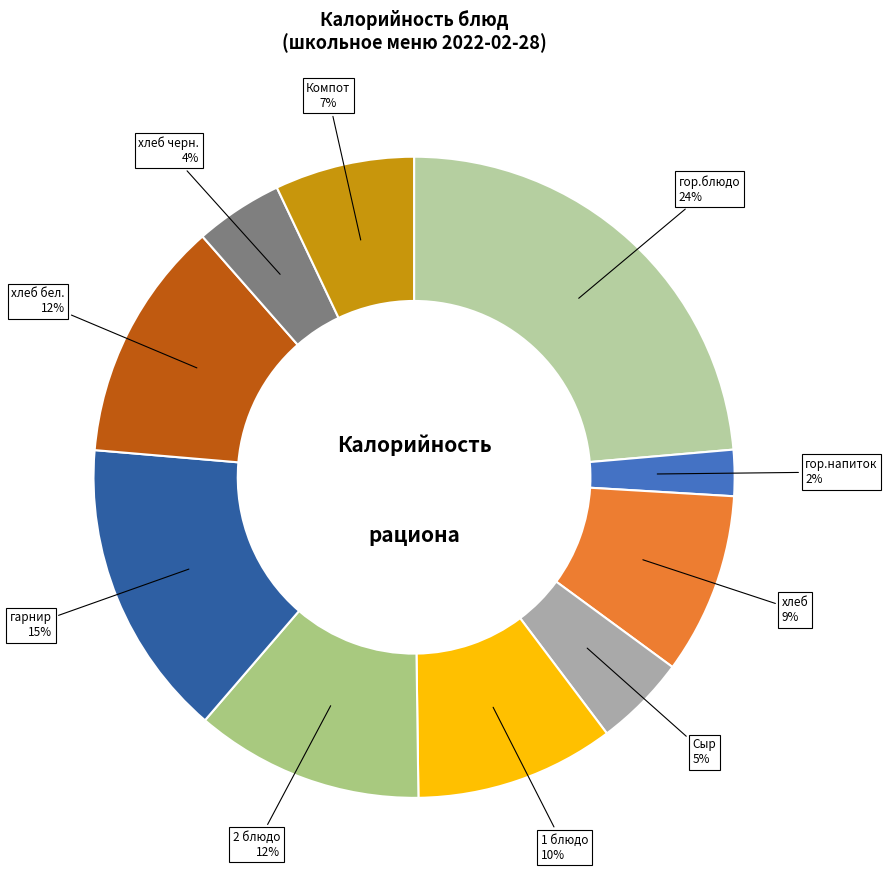

To the nearest percent, what is the combined percentage of 2 блюдо and гор.напиток?

14%